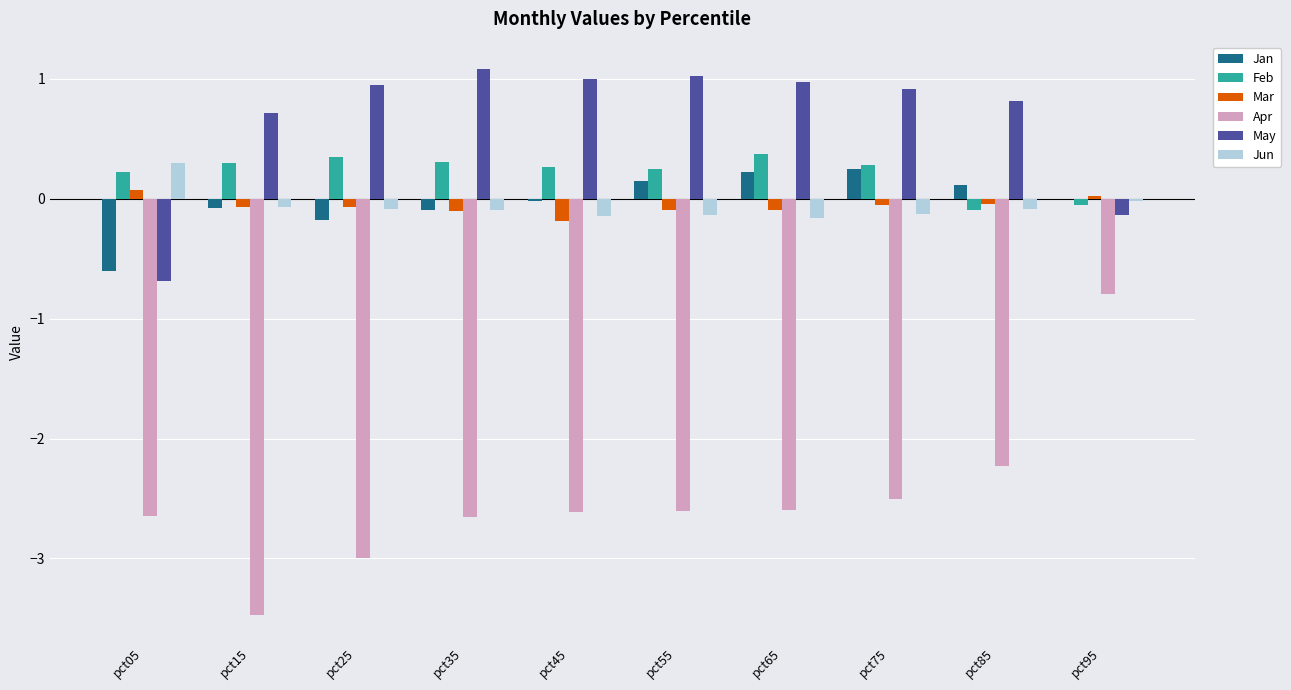

What are all the series names shown in the legend?

Jan, Feb, Mar, Apr, May, Jun